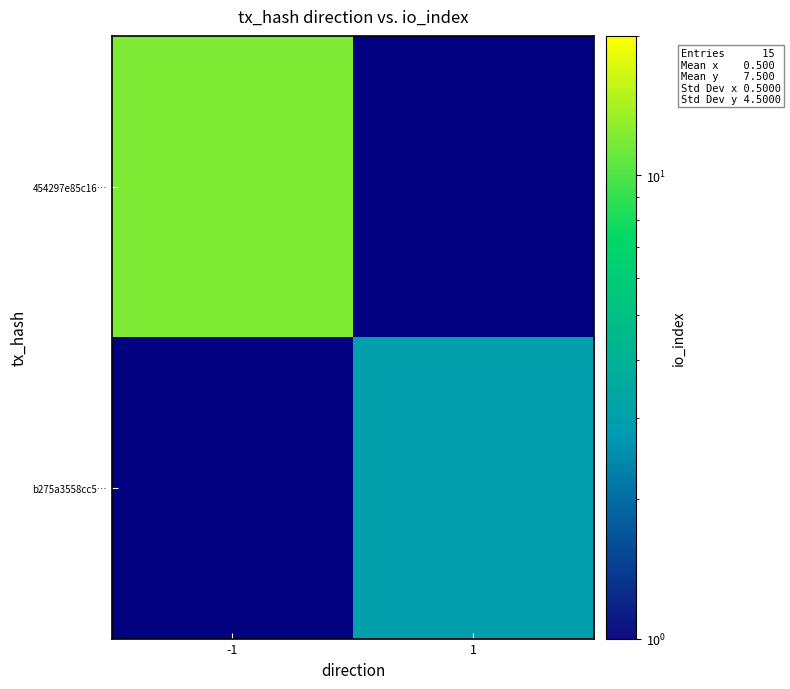

Rank the series by their average value, from highest to lowest.

454297e85c16…, b275a3558cc5…